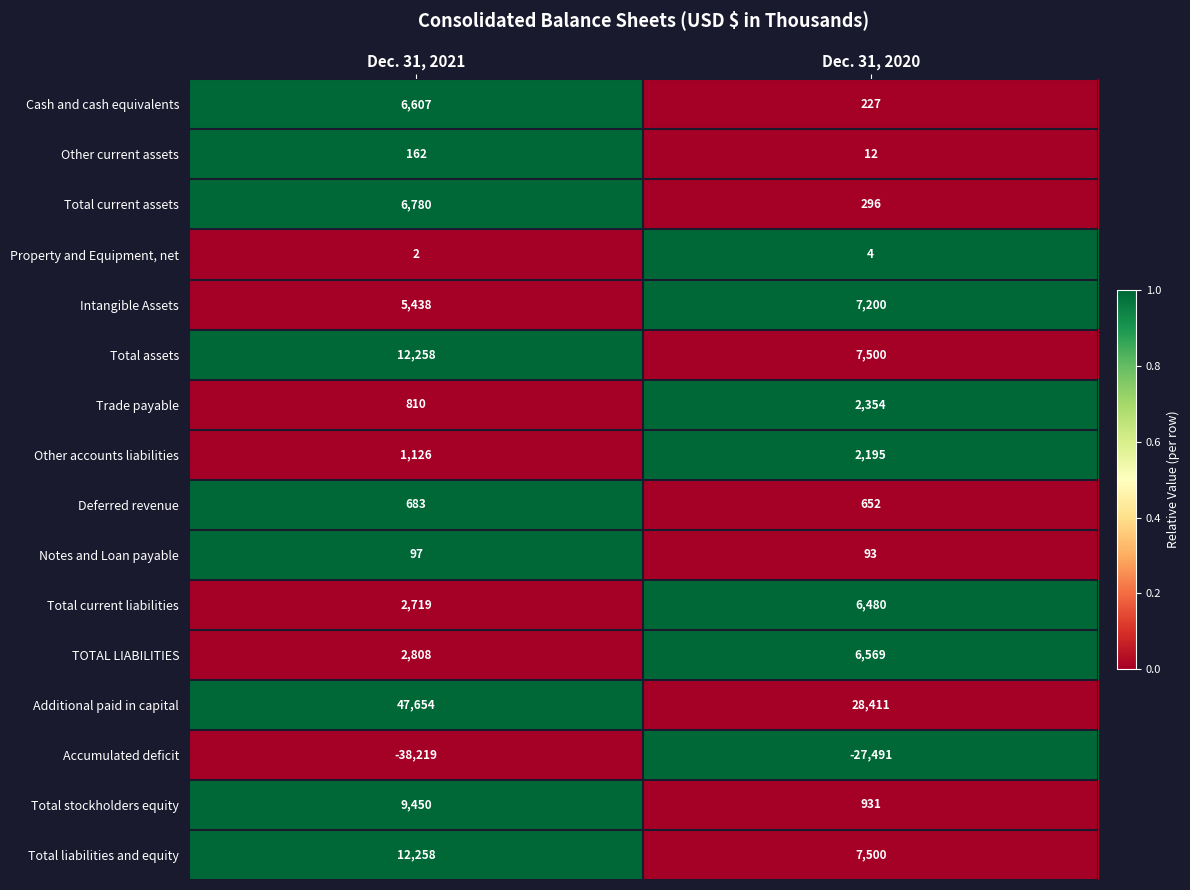

What is the sum of all Intangible Assets values?

12638